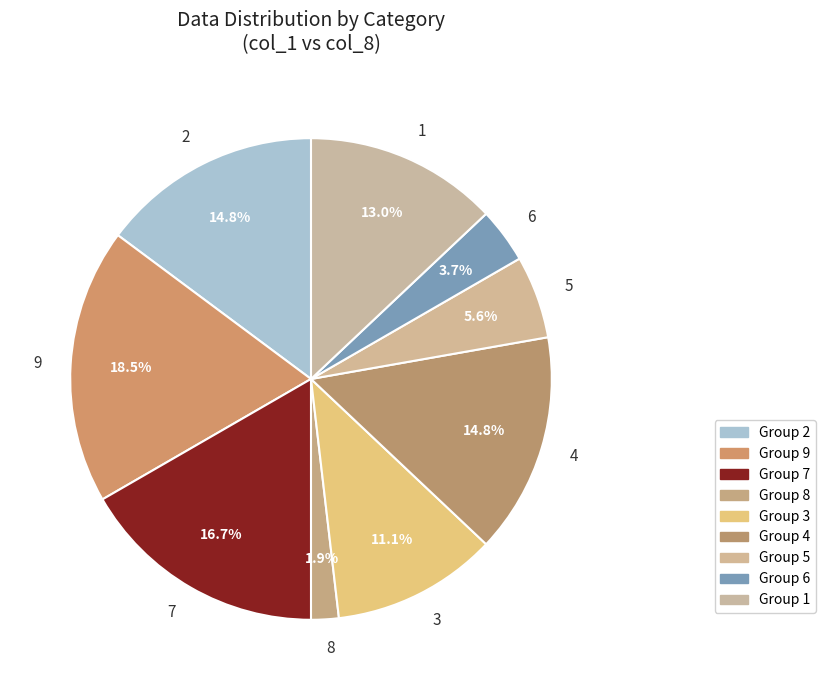

To the nearest percent, what is the combined percentage of 9 and 2?

33%